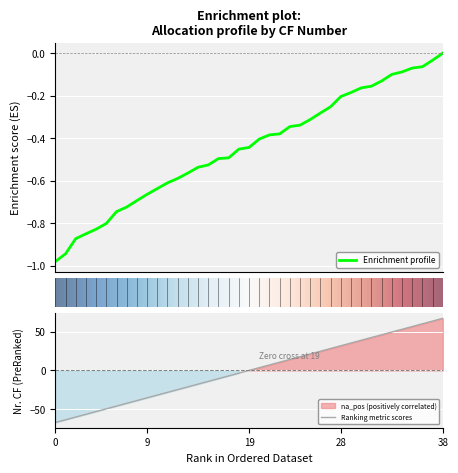

Is it true that the value at 2023-02-21 is 65.1?

False